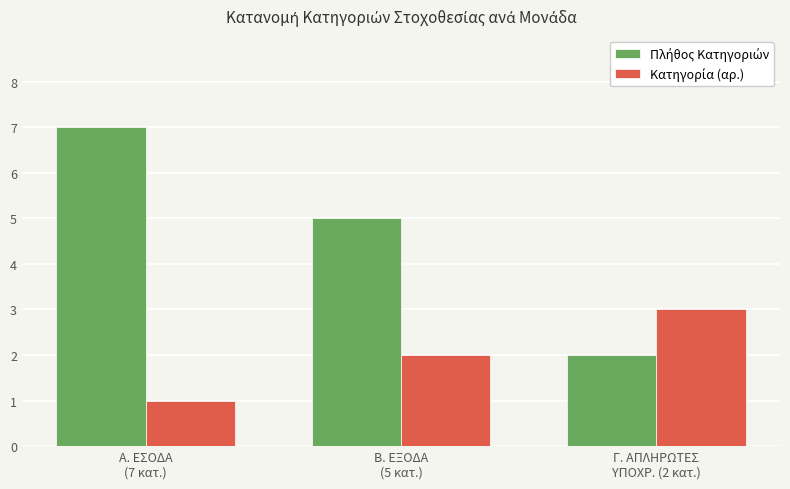

How many bars are there in total?

6